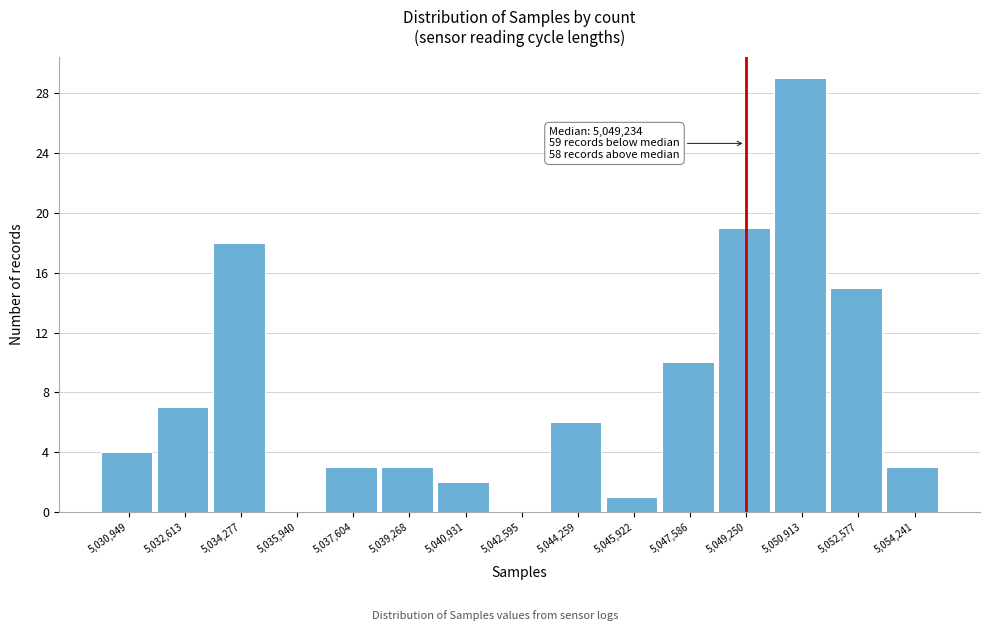

Which range on the x-axis has the tallest bar?

5050000 to 5051800